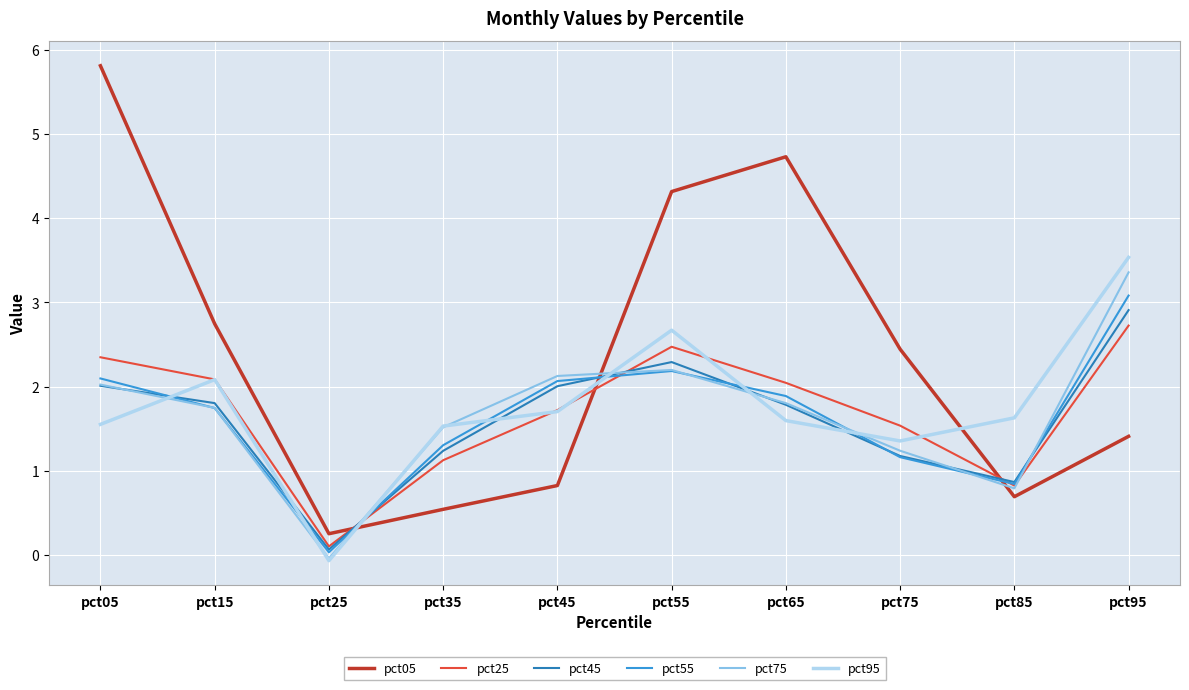

What is the difference between the maximum and second lowest values in the pct05 series?

5.3